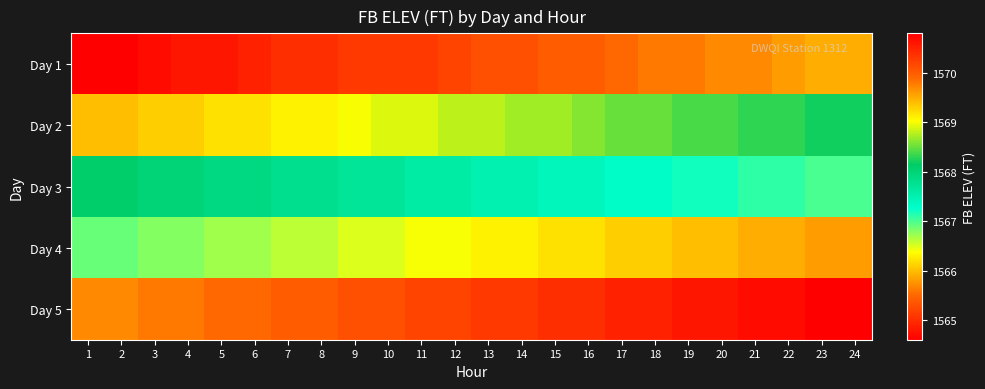

Reading right to left, extract all data points from this chart.

Day 1: 24=1569.5	23=1569.5	22=1569.6	21=1569.7	20=1569.7	19=1569.8	18=1569.8	17=1569.9	16=1570.0	15=1570.0	14=1570.1	13=1570.1	12=1570.2	11=1570.3	10=1570.3	9=1570.3	8=1570.4	7=1570.4	6=1570.5	5=1570.6	4=1570.6	3=1570.7	2=1570.8	1=1570.8
Day 2: 24=1568.2	23=1568.2	22=1568.3	21=1568.3	20=1568.4	19=1568.4	18=1568.5	17=1568.5	16=1568.6	15=1568.7	14=1568.7	13=1568.8	12=1568.8	11=1568.9	10=1568.9	9=1569.0	8=1569.1	7=1569.1	6=1569.2	5=1569.2	4=1569.3	3=1569.3	2=1569.4	1=1569.4
Day 3: 24=1567.0	23=1567.0	22=1567.1	21=1567.1	20=1567.2	19=1567.2	18=1567.3	17=1567.3	16=1567.4	15=1567.4	14=1567.5	13=1567.5	12=1567.6	11=1567.6	10=1567.7	9=1567.7	8=1567.8	7=1567.8	6=1567.9	5=1567.9	4=1568.0	3=1568.0	2=1568.1	1=1568.1
Day 4: 24=1565.8	23=1565.8	22=1565.9	21=1565.9	20=1566.0	19=1566.0	18=1566.1	17=1566.1	16=1566.2	15=1566.2	14=1566.3	13=1566.3	12=1566.4	11=1566.4	10=1566.5	9=1566.5	8=1566.6	7=1566.6	6=1566.7	5=1566.7	4=1566.8	3=1566.8	2=1566.9	1=1566.9
Day 5: 24=1564.6	23=1564.6	22=1564.7	21=1564.7	20=1564.8	19=1564.8	18=1564.9	17=1564.9	16=1565.0	15=1565.0	14=1565.1	13=1565.1	12=1565.2	11=1565.2	10=1565.3	9=1565.3	8=1565.4	7=1565.4	6=1565.5	5=1565.5	4=1565.6	3=1565.6	2=1565.7	1=1565.7